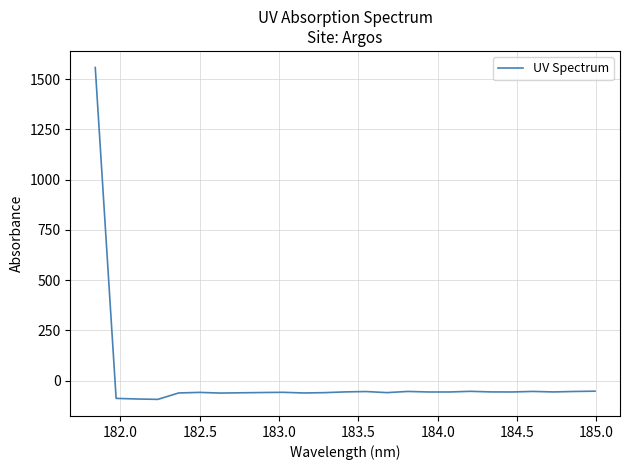

What is the difference between the maximum and minimum values?

1650.4